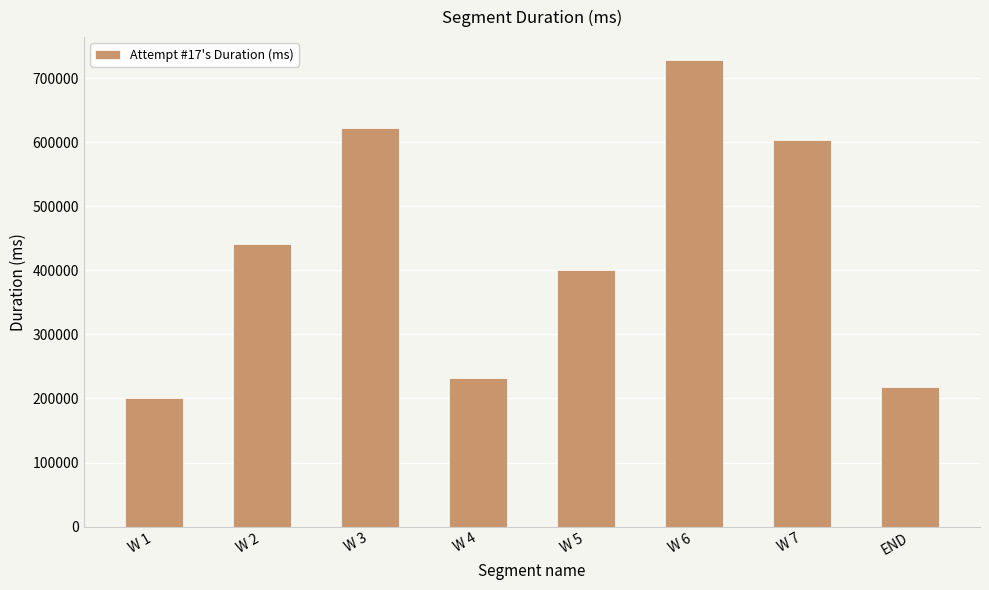

At which label is the value closest to 463883?

W 2